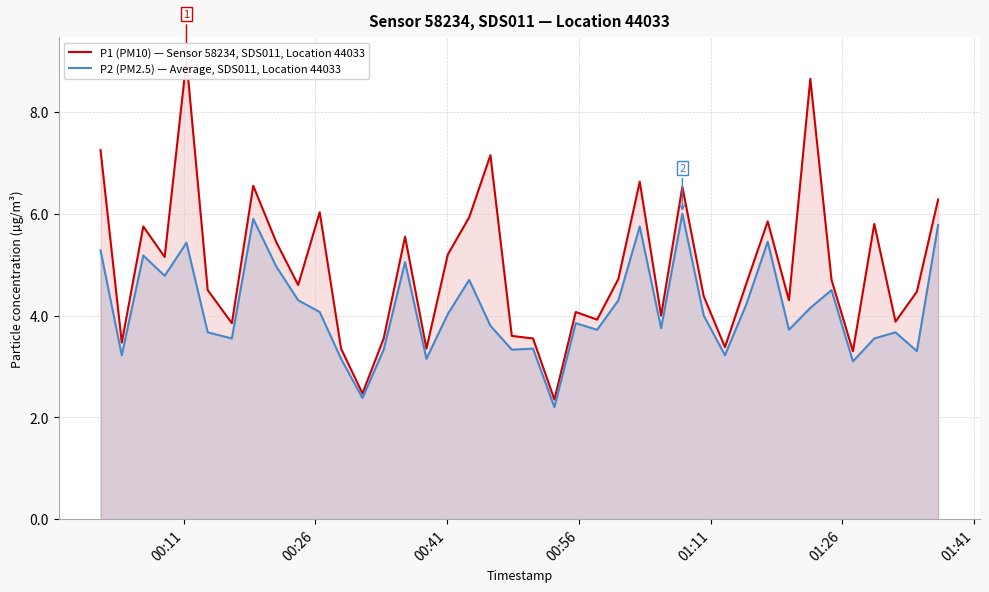

What is the highest value of the P2 (PM2.5) — Average, SDS011, Location 44033 series?

6.0